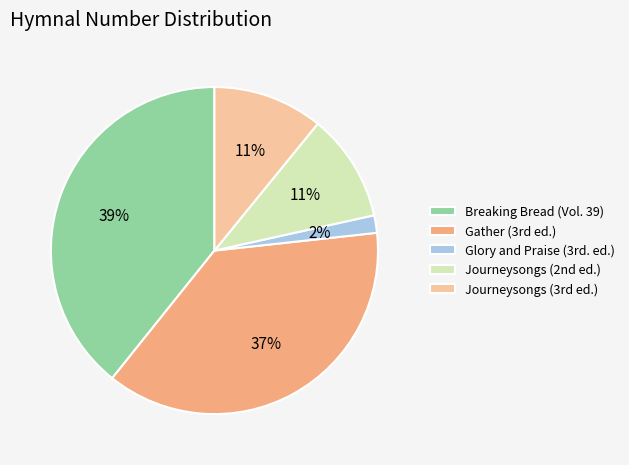

Count the number of slices in the pie.

5